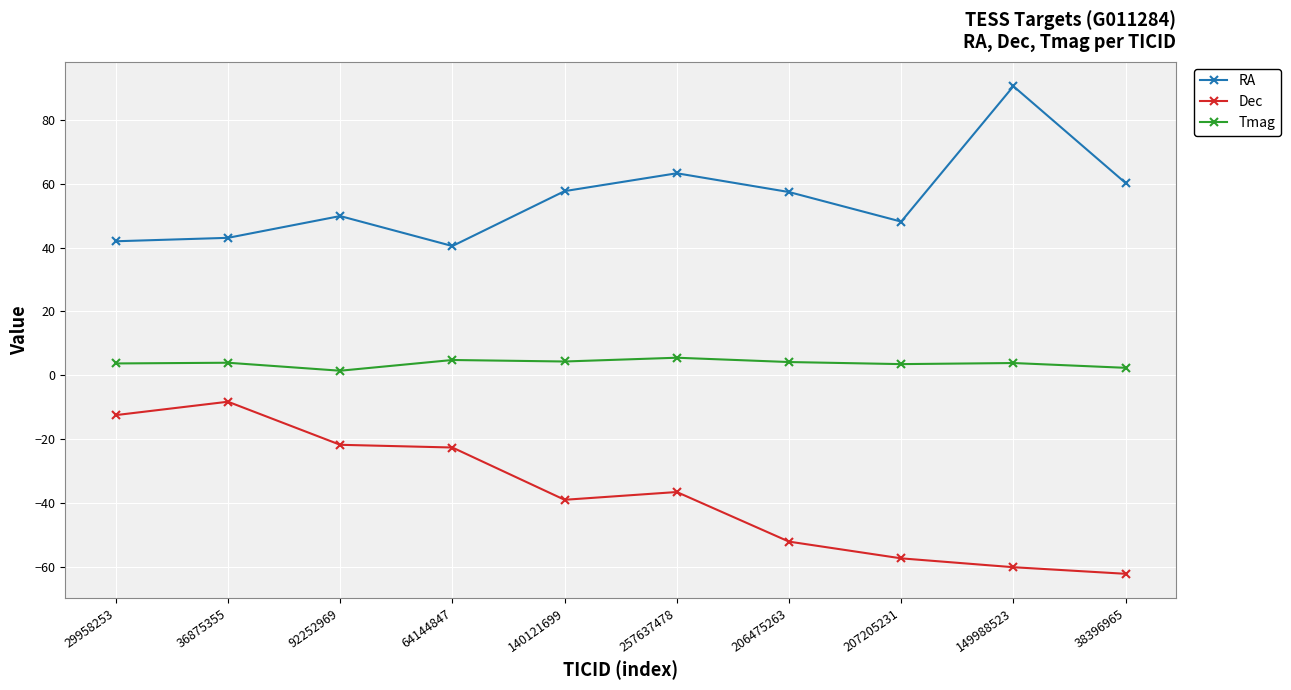

True or false: RA has a value of 90.5 at 149988523.

True